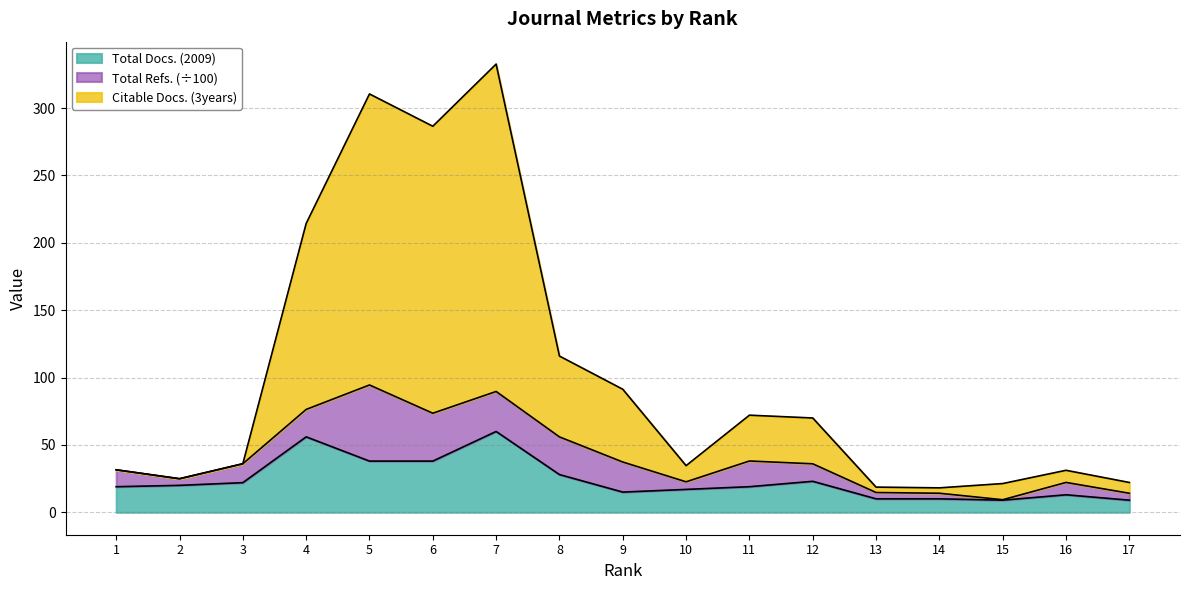

Which category has the highest value in the Citable Docs. (3years) series?

7